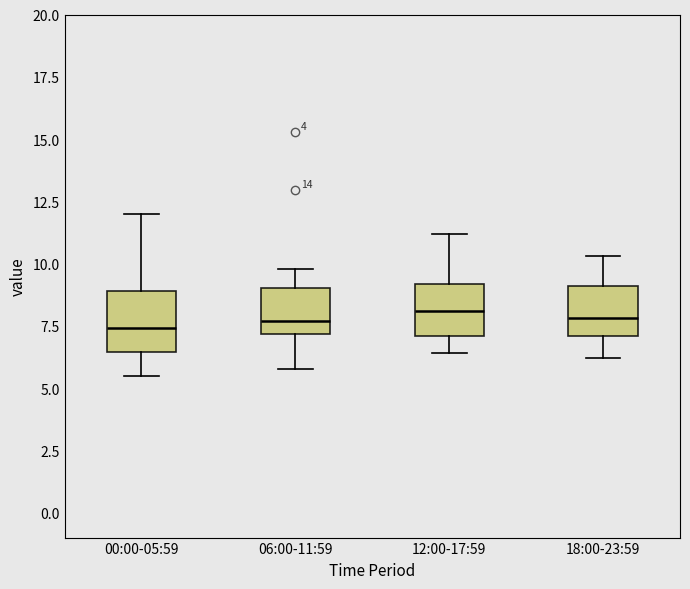

Reading left to right, transcribe this box plot: for each box, give where its median line is, the range the box spans, and where its two whiskers end, as read against the y-axis. The values are not printed on the chart, so give them approximately, as read against the axis.

00:00-05:59: median 7.5, box 6.5 to 9.0, whiskers 5.5 to 12.0
06:00-11:59: median 7.5, box 7.0 to 9.0, whiskers 6.0 to 10.0
12:00-17:59: median 8.0, box 7.0 to 9.0, whiskers 6.5 to 11.0
18:00-23:59: median 8.0, box 7.0 to 9.0, whiskers 6.0 to 10.5